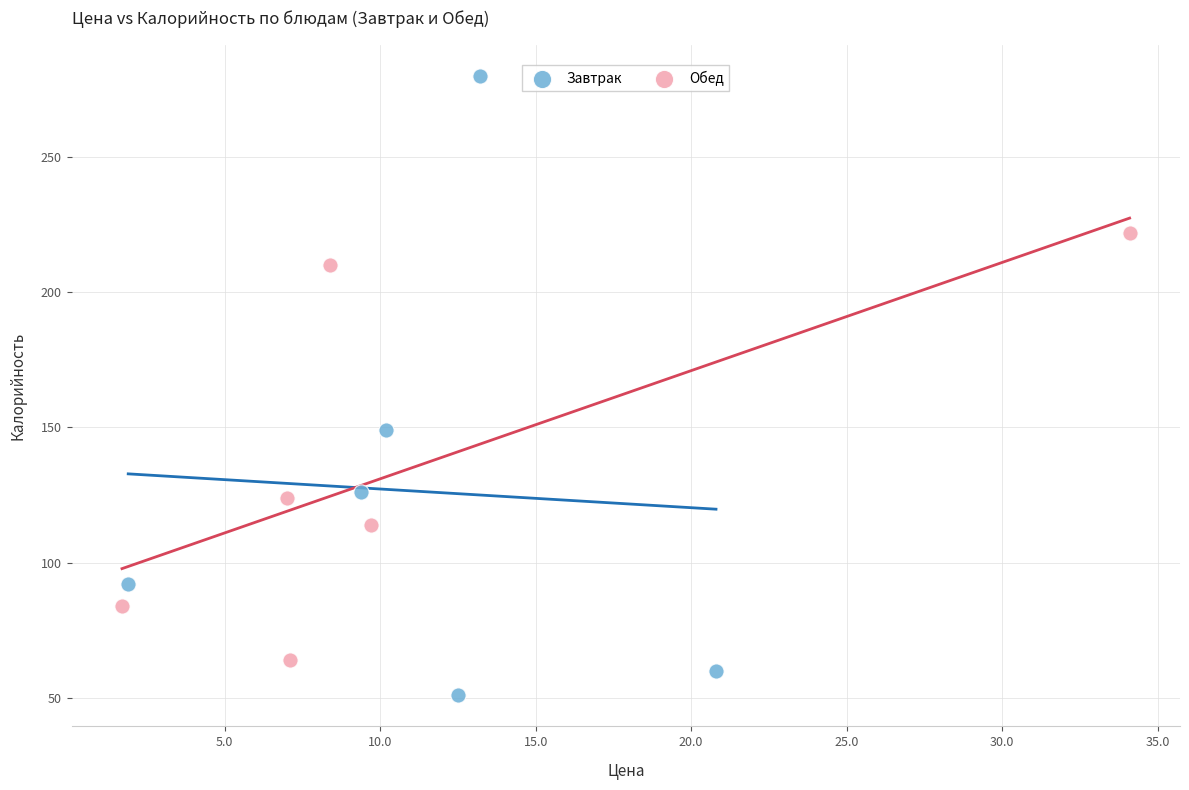

Which series reaches the minimum Y coordinate?

Завтрак